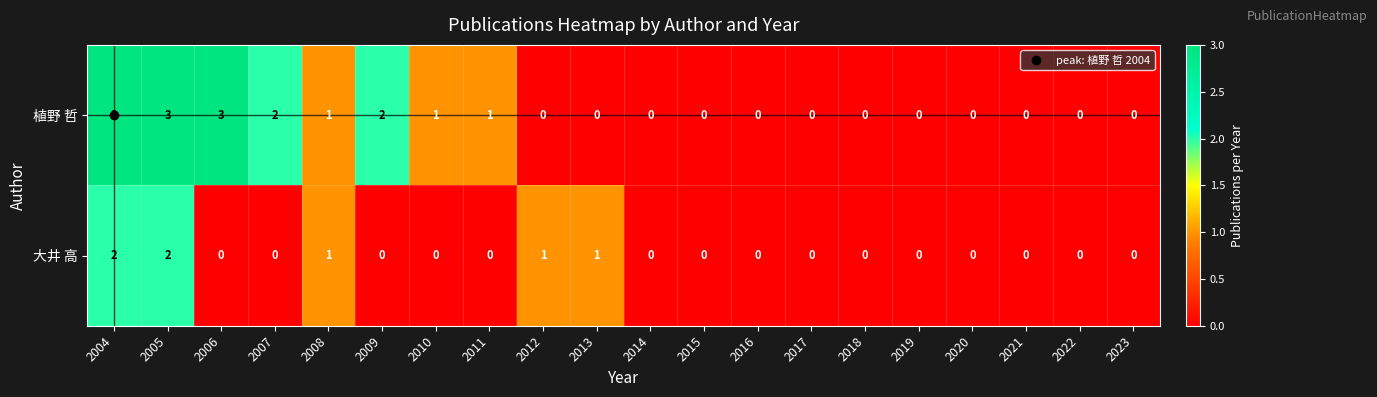

Is it true that 植野 哲 equals 0 at 2019?

True